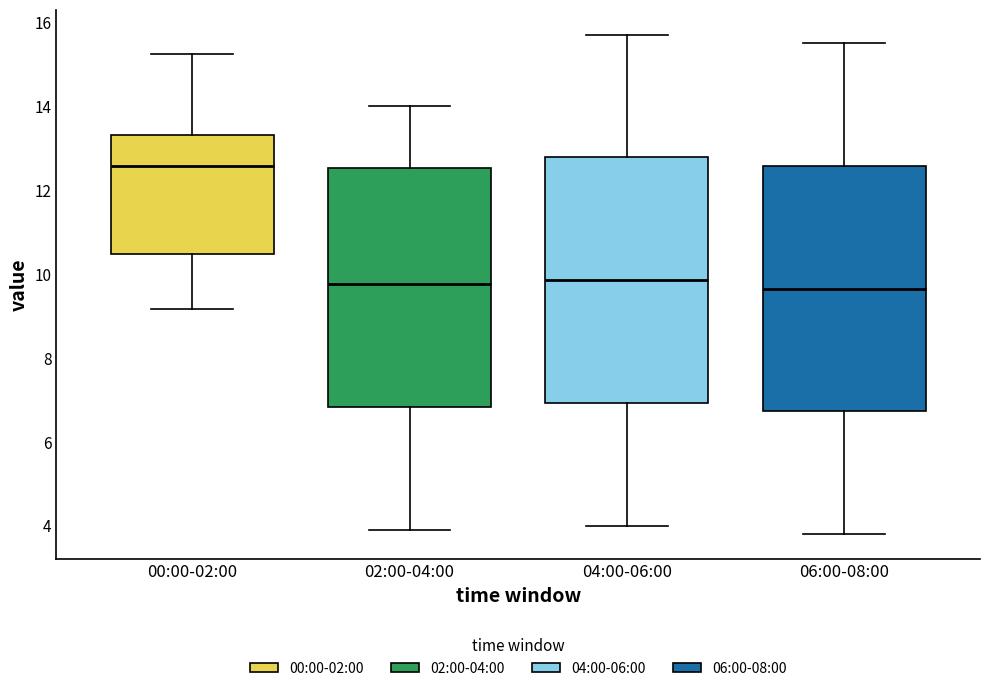

Reading left to right, transcribe this box plot: for each box, give where its median line is, the range the box spans, and where its two whiskers end, as read against the y-axis. The values are not printed on the chart, so give them approximately, as read against the axis.

00:00-02:00: median 12.6, box 10.4 to 13.4, whiskers 9.2 to 15.2
02:00-04:00: median 9.8, box 6.8 to 12.6, whiskers 4.0 to 14.0
04:00-06:00: median 9.8, box 7.0 to 12.8, whiskers 4.0 to 15.8
06:00-08:00: median 9.6, box 6.8 to 12.6, whiskers 3.8 to 15.6